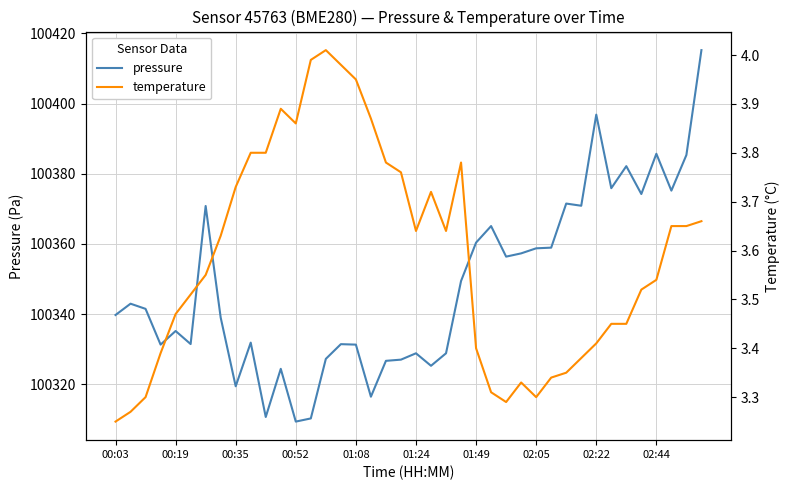

Rank the series by their maximum value, from lowest to highest.

temperature, pressure